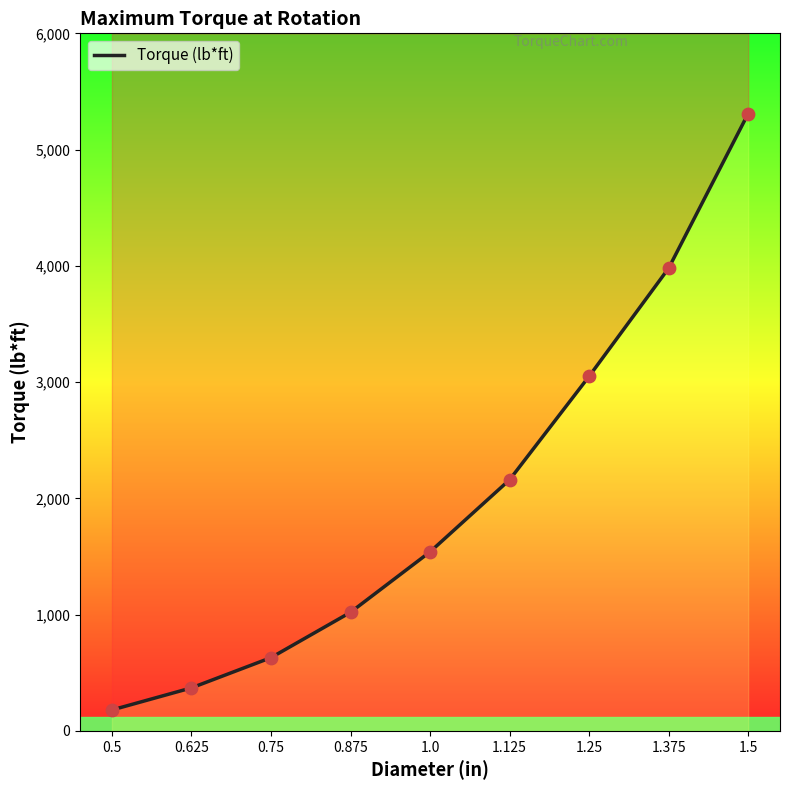

Approximately how many times larger is the value at 1.375 compared to 1.0?

2.6